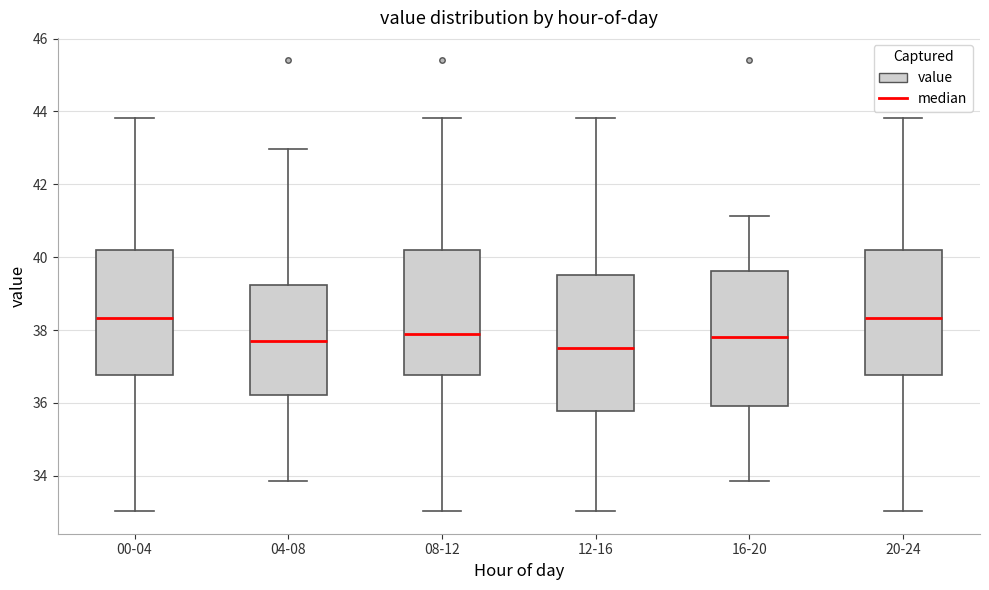

Where does the lower whisker of the box for 20-24 end on the y-axis? The values are not printed on the chart, so give them approximately, as read against the axis.

33.0